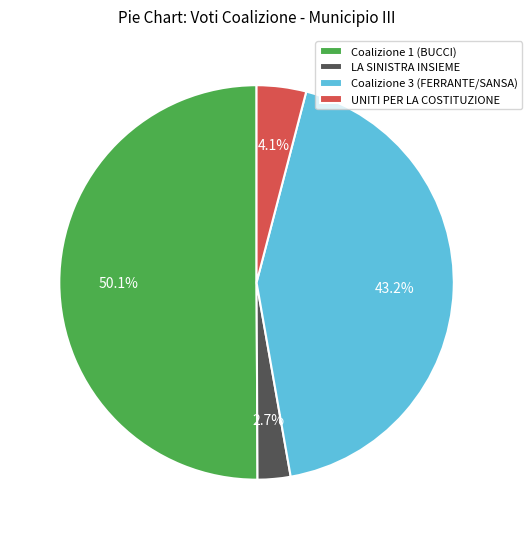

To the nearest percent, what percentage of the pie is Coalizione 3 (FERRANTE/SANSA)?

43%